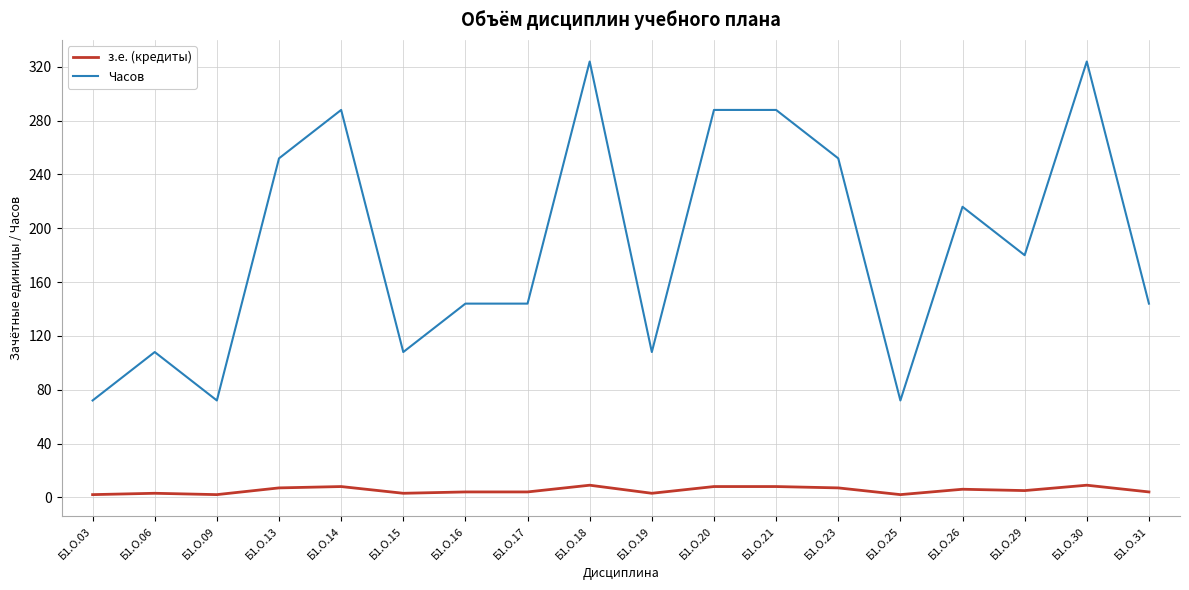

Is this an area chart (filled region under the line)?

No